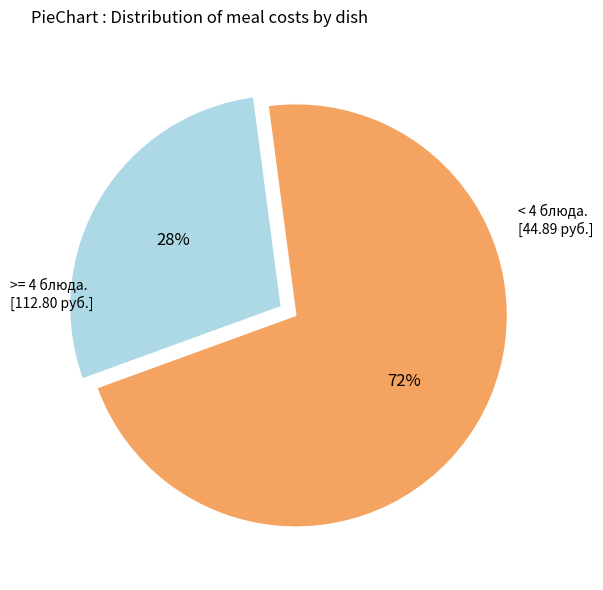

To the nearest percent, what is the average slice percentage?

50%